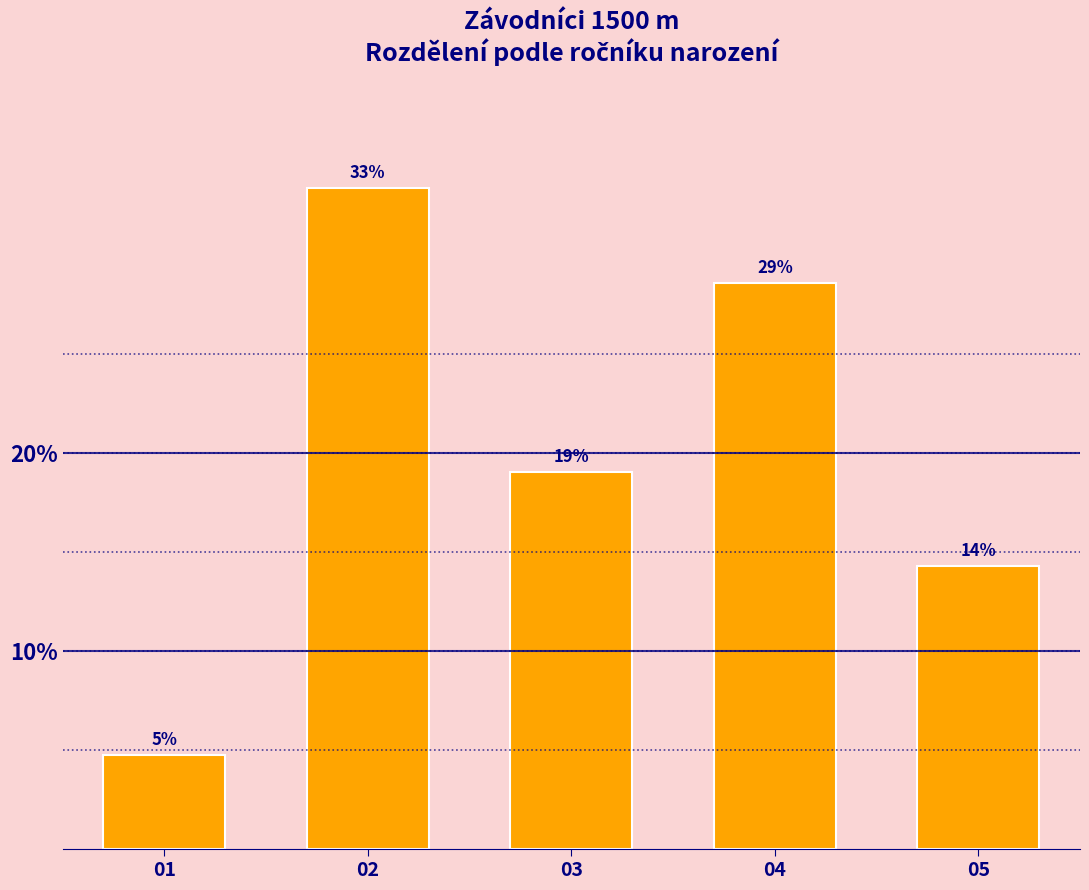

How many bars are there in total?

5